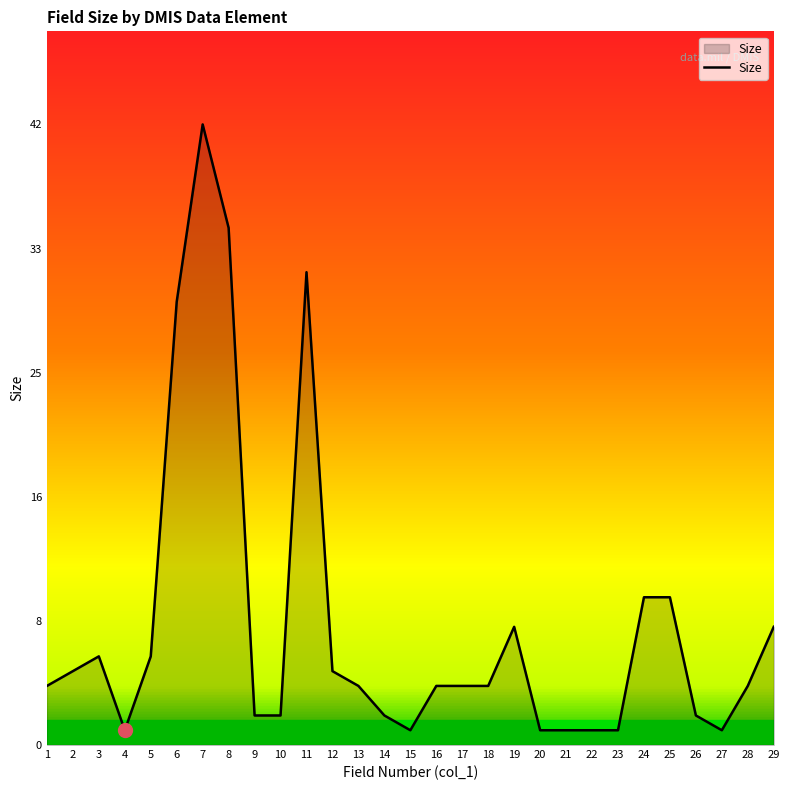

Between 19 and 13, which is larger?

19